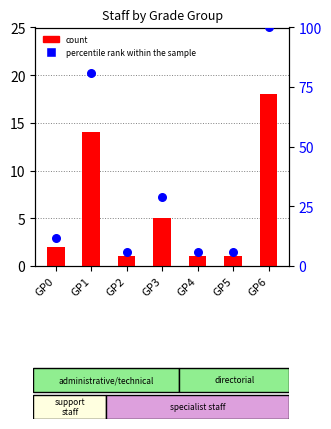

Which series reaches the minimum Y coordinate?

count